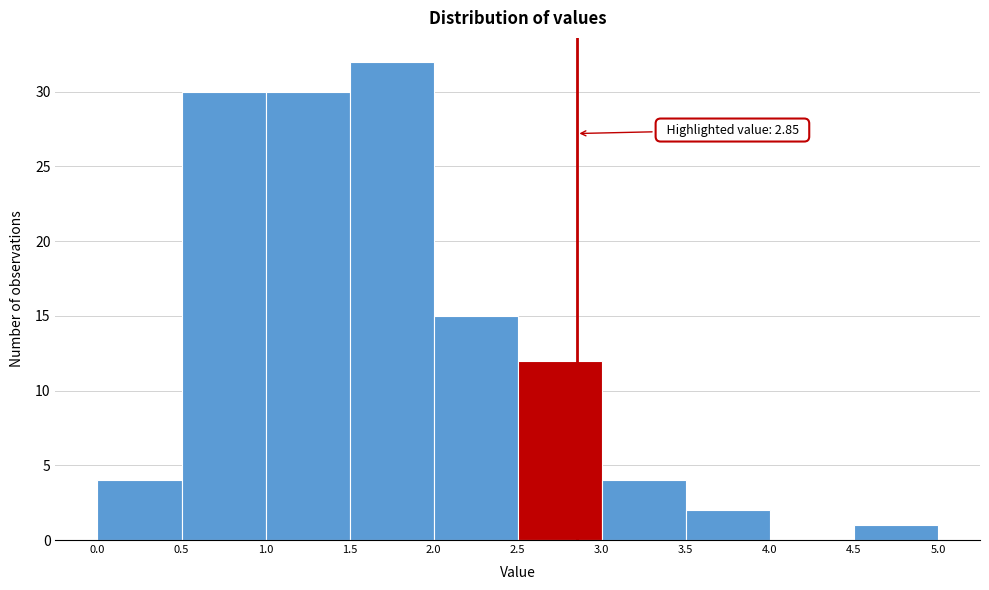

Over which range of the x-axis is the bar tallest?

1.5 to 2.0